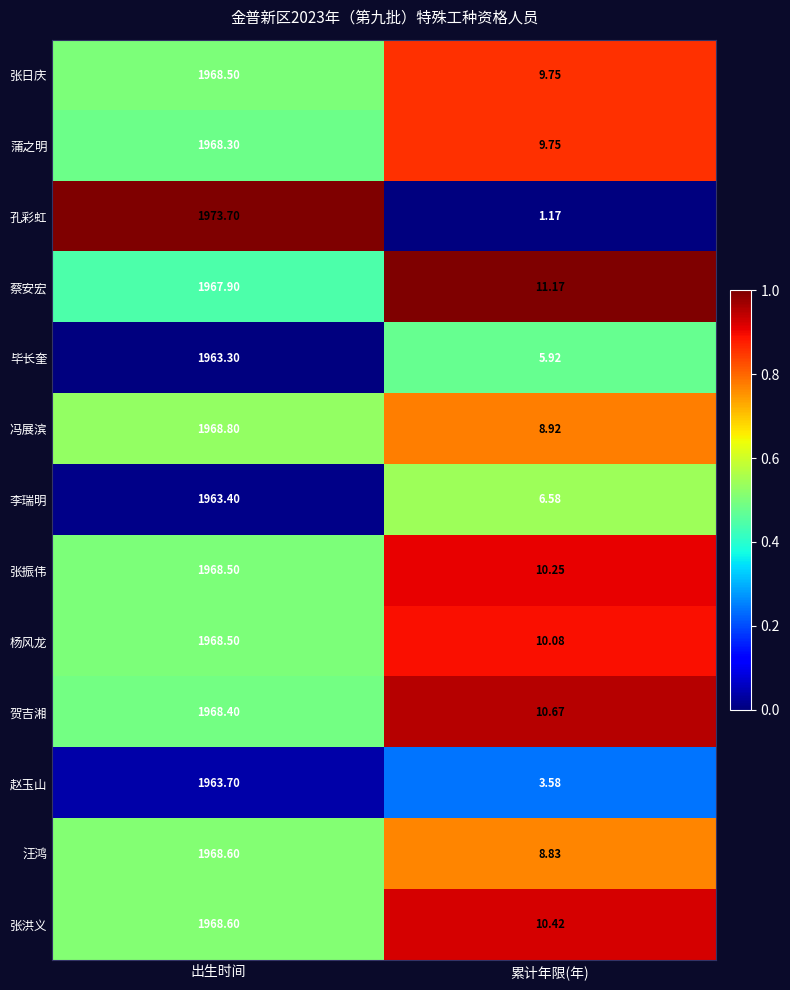

Between 出生时间 and 累计年限(年), which series saw the biggest shift?

孔彩虹